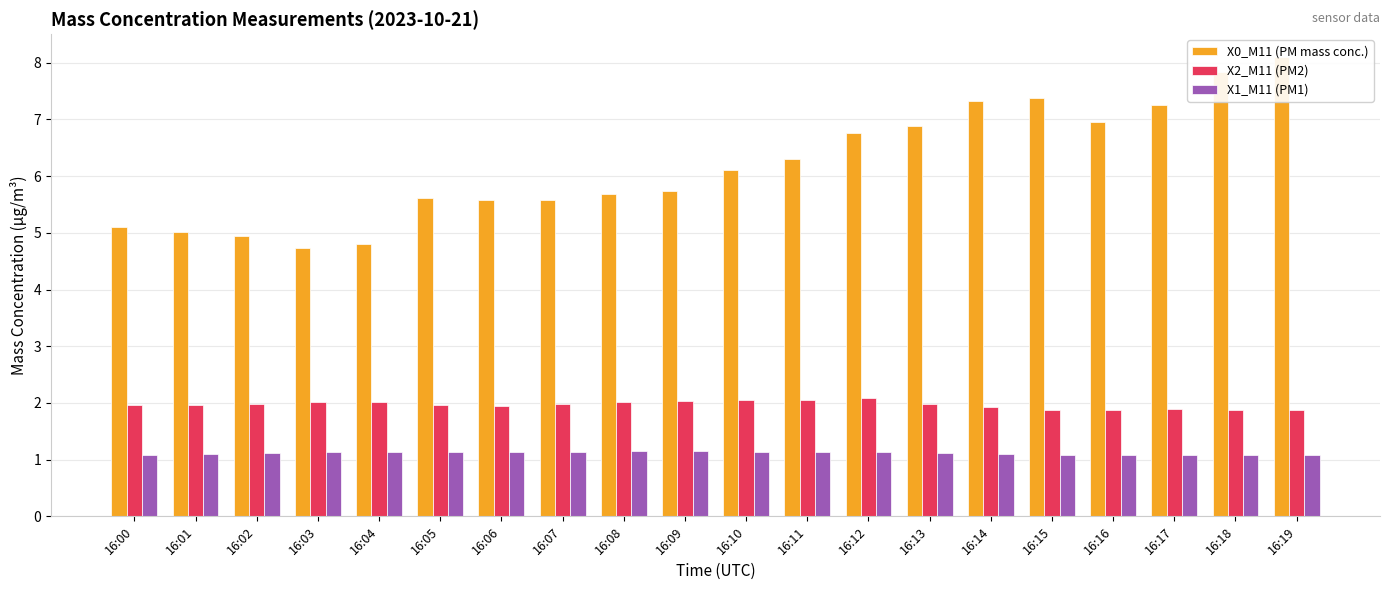

How many X1_M11 (PM1) values are between 1 and 2?

20